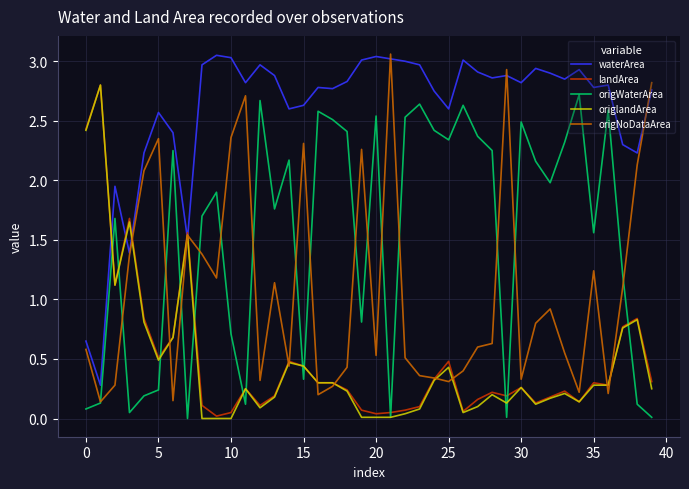

Which series has the largest total across all categories?

waterArea